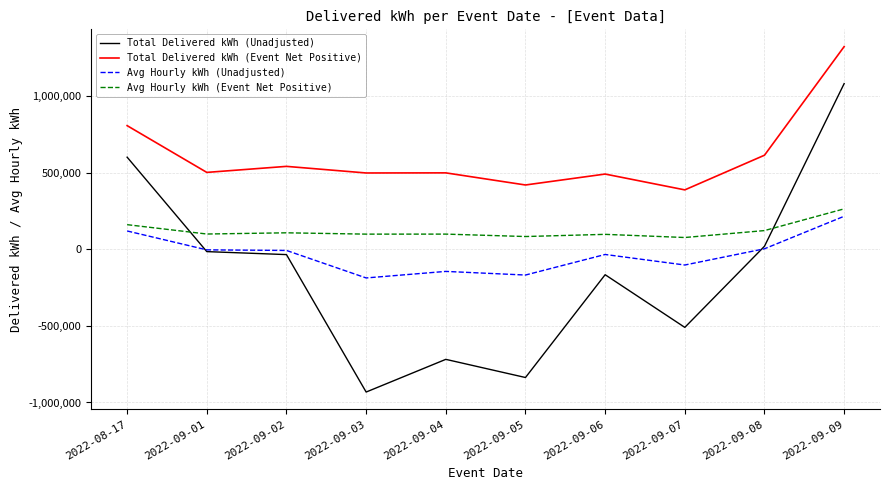

At how many categories does at least one series exceed 1232208?

1